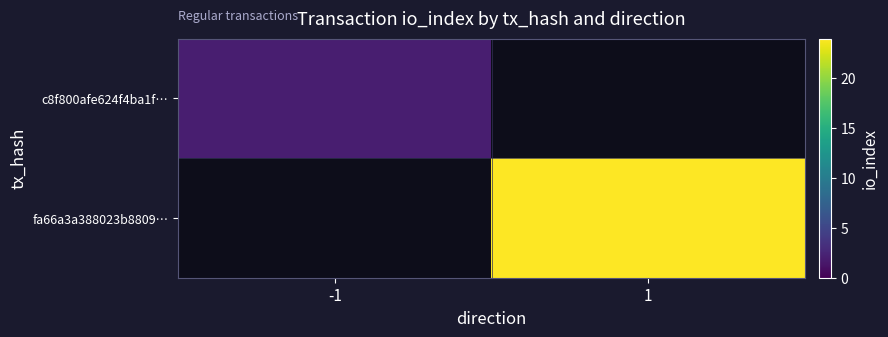

How many values in fa66a3a388023b8809… are above zero?

1